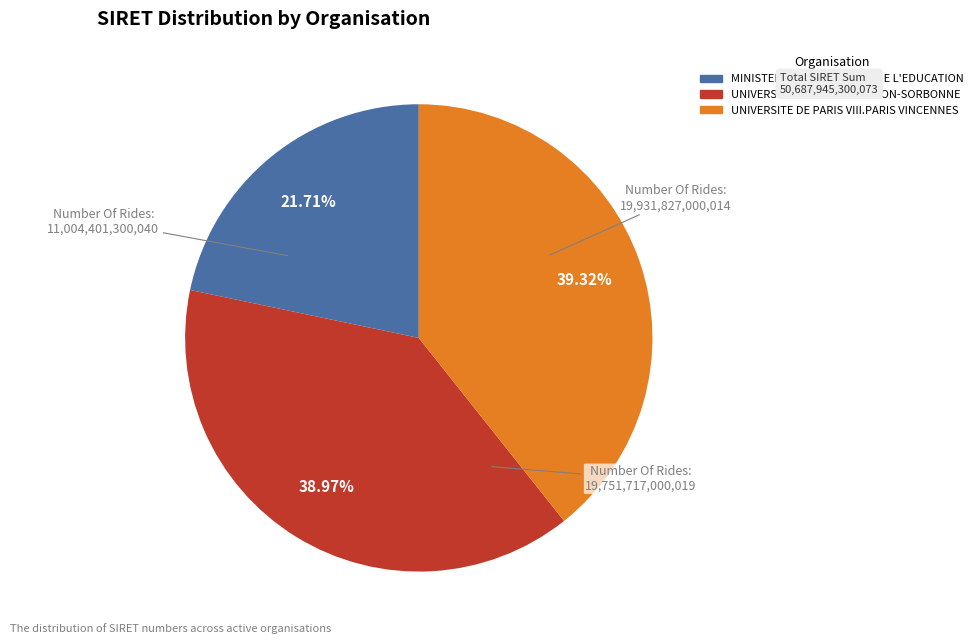

Does any single category account for the majority?

No